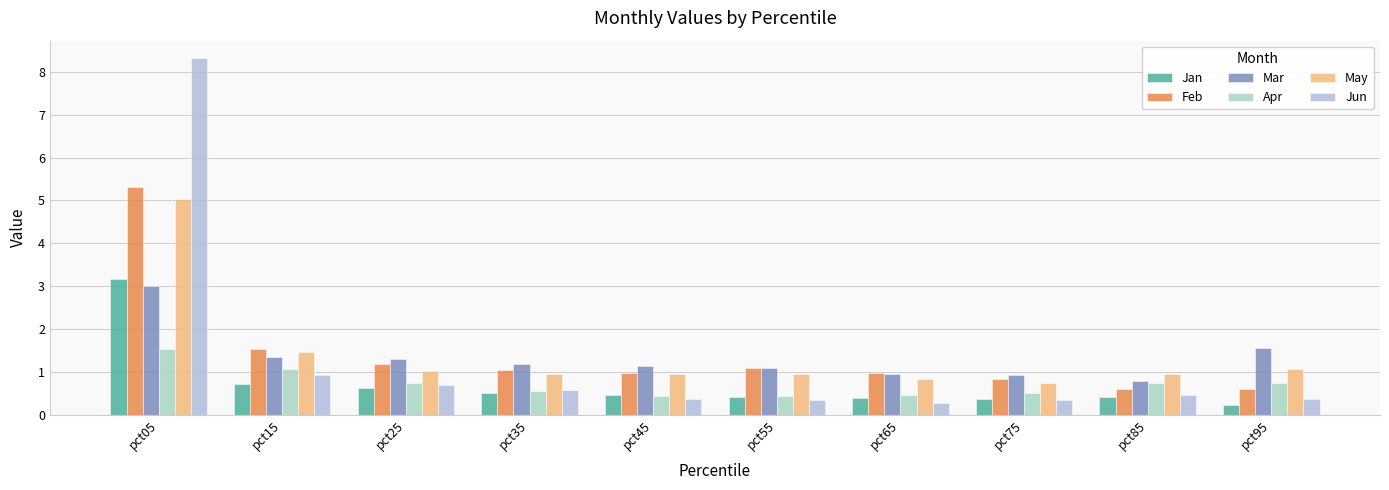

How many bars are there in total?

60